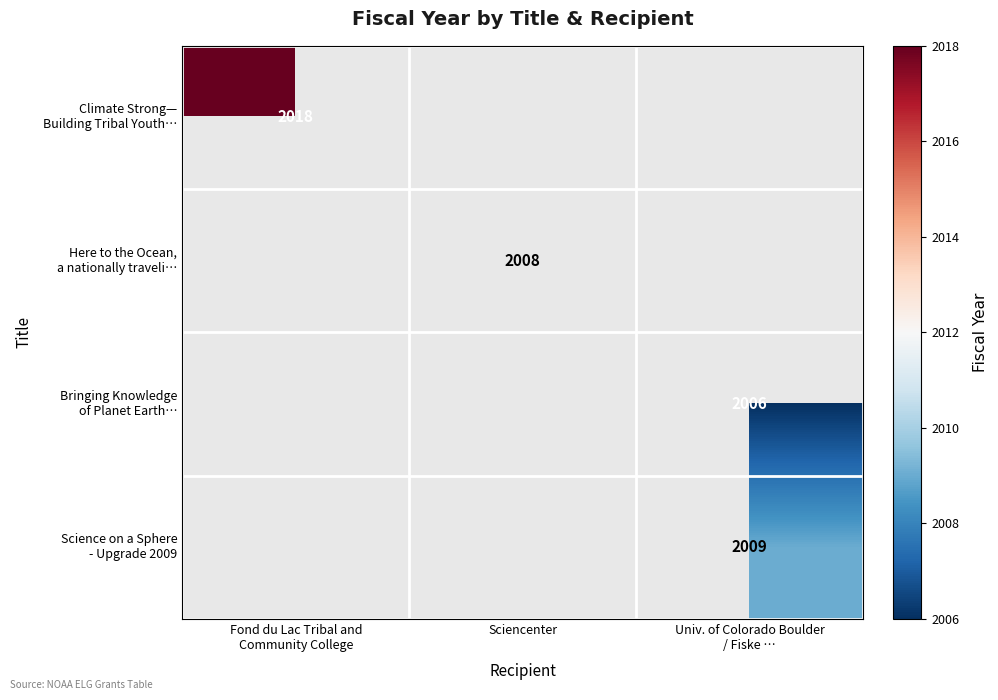

List the series in order of their peak value, highest first.

Climate Strong— Building Tribal Youth…, Here to the Ocean, a nationally traveli…, Bringing Knowledge of Planet Earth…, Science on a Sphere - Upgrade 2009